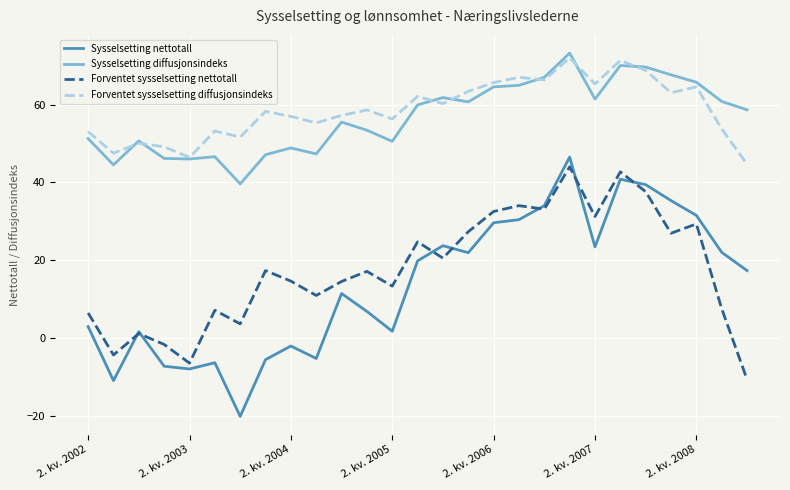

How many values in the Forventet sysselsetting nettotall series are below 17?

13